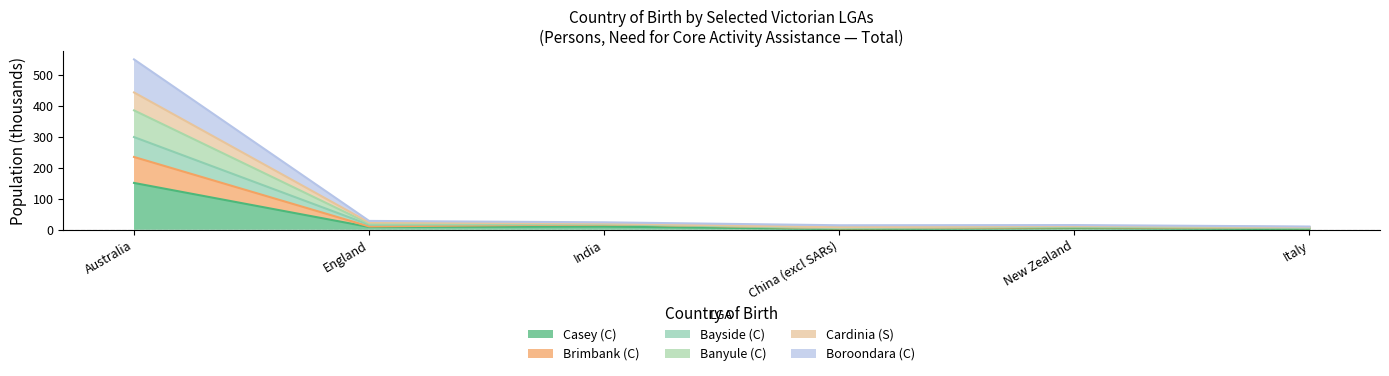

How many interior local peaks does the Banyule (C) series have?

1